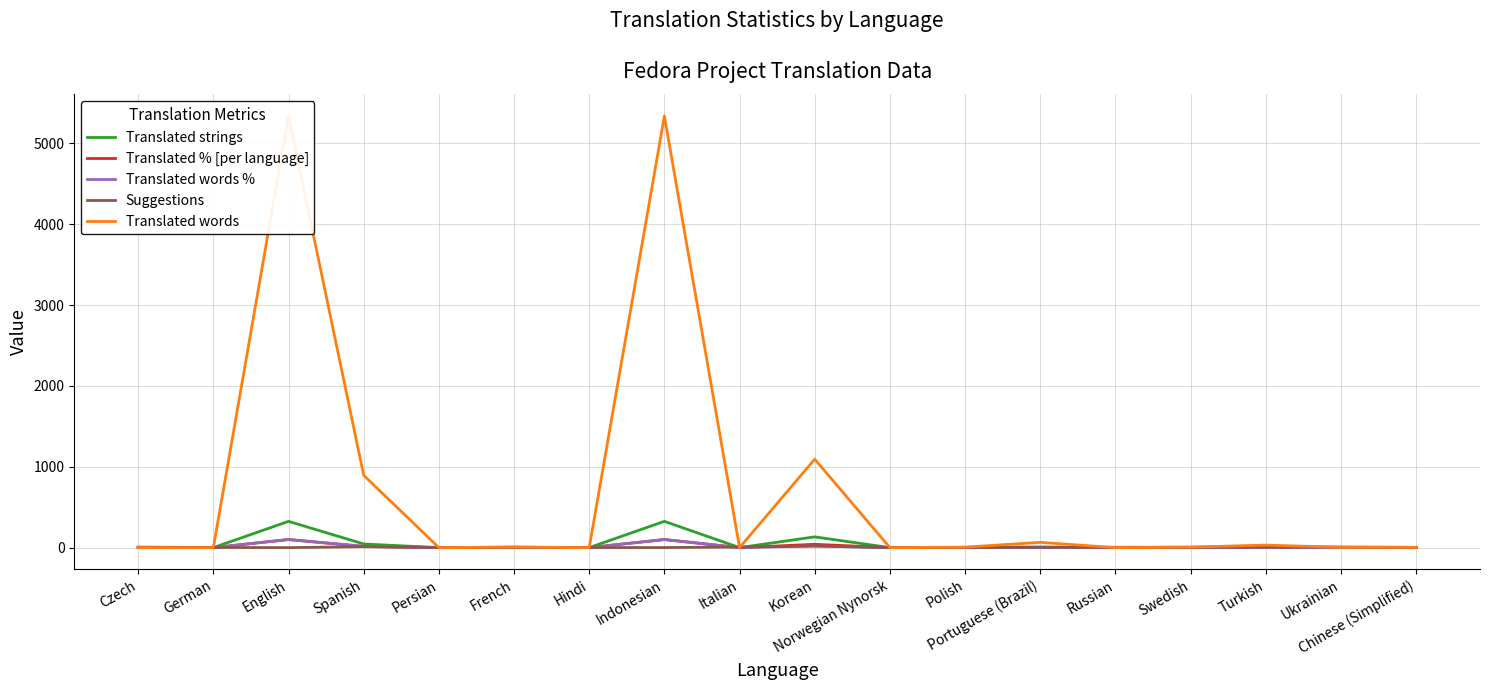

The value of Suggestions at Indonesian is 0.2. True or false?

False